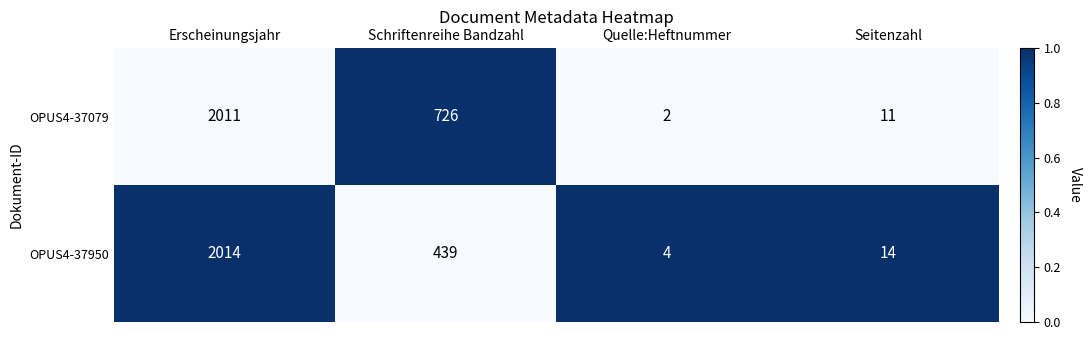

The value of OPUS4-37950 at Schriftenreihe Bandzahl is 233. True or false?

False